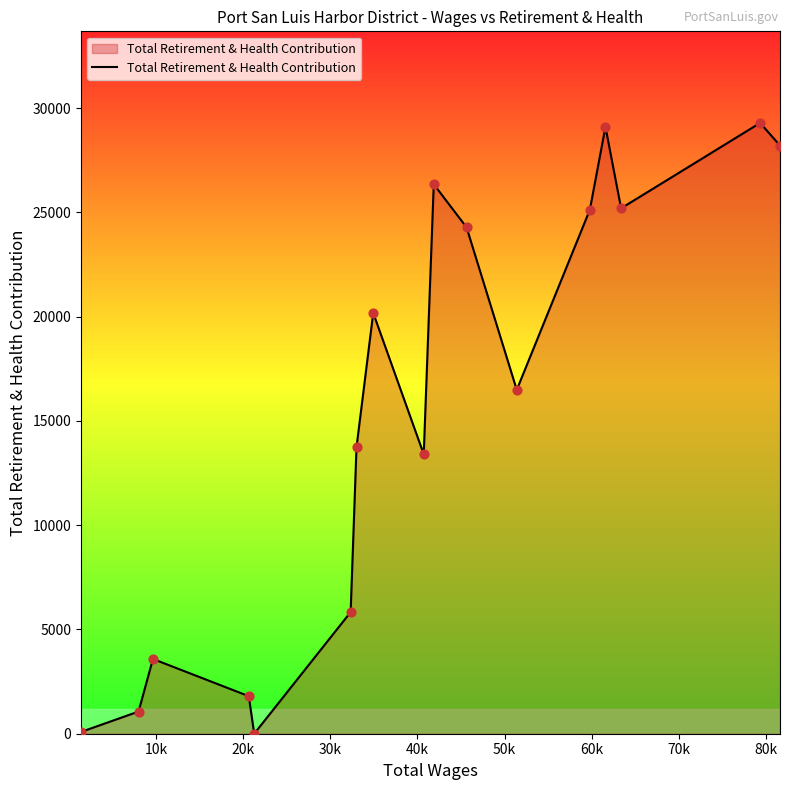

What is the maximum value shown in the chart?

29286